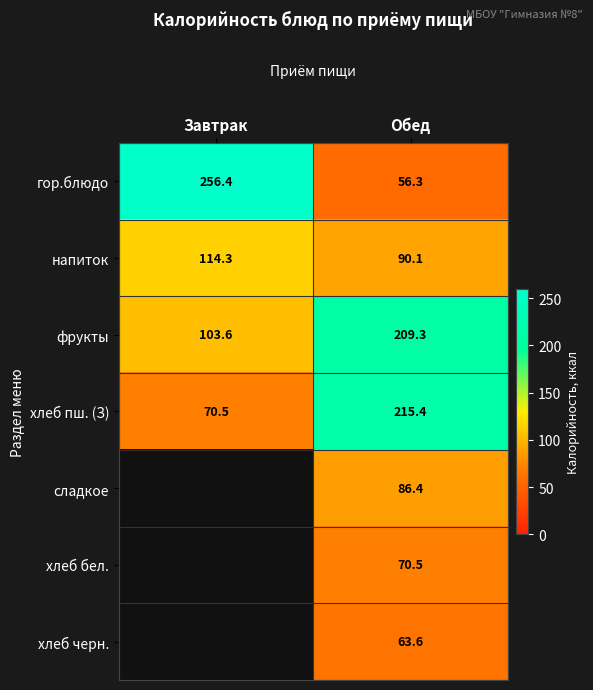

Is the value of хлеб пш. (З) at Завтрак greater than the value of напиток at Обед?

No